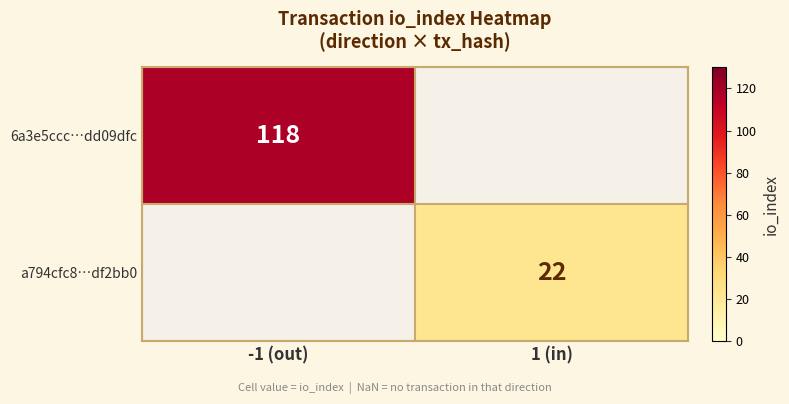

Is it true that 6a3e5ccc…dd09dfc equals 49 at -1 (out)?

False